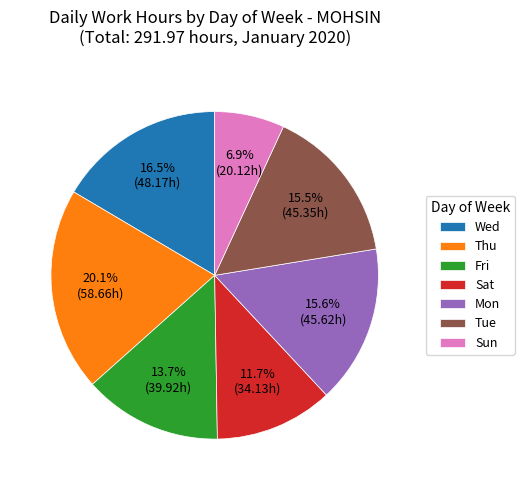

Is Sat the majority of the pie?

No